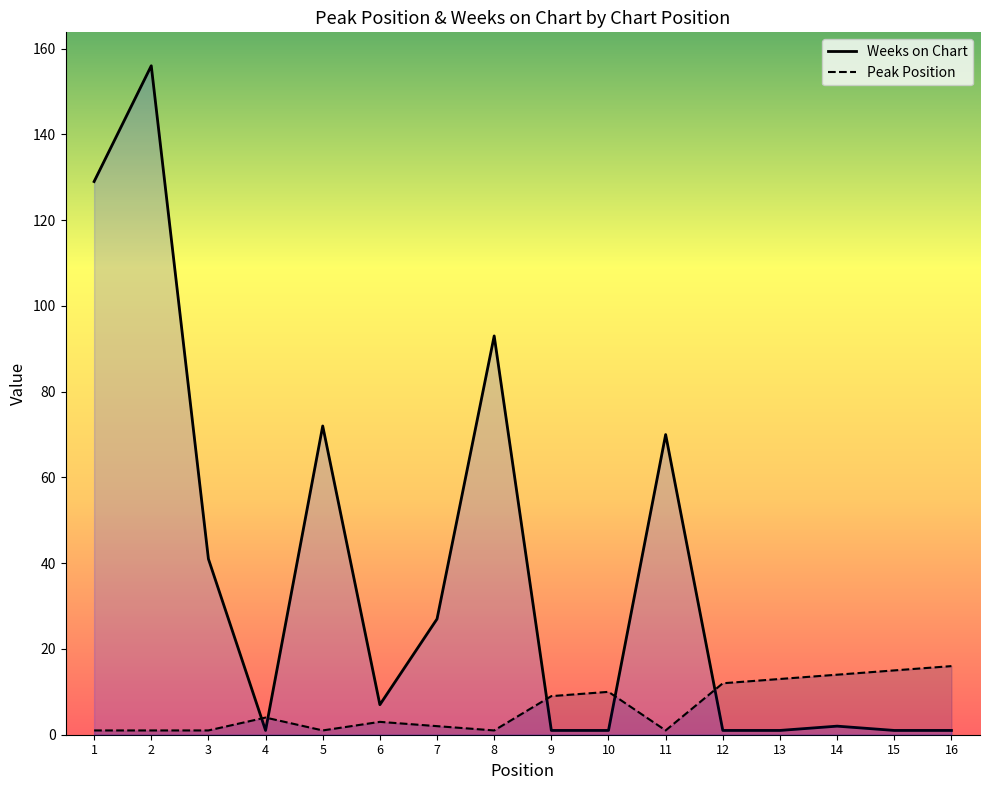

List the labels in order of Weeks on Chart value, largest first.

2, 1, 8, 5, 11, 3, 7, 6, 14, 4, 9, 10, 12, 13, 15, 16